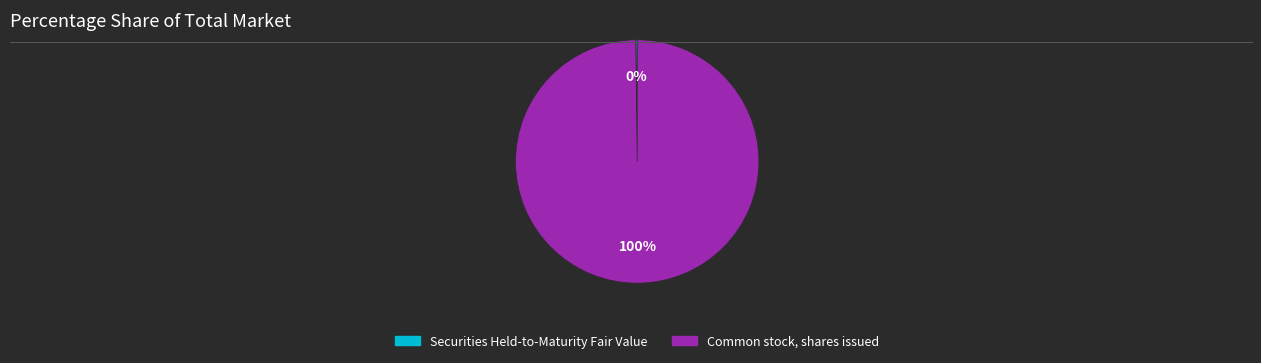

Is it true that Common stock, shares issued is 92% of the pie?

False